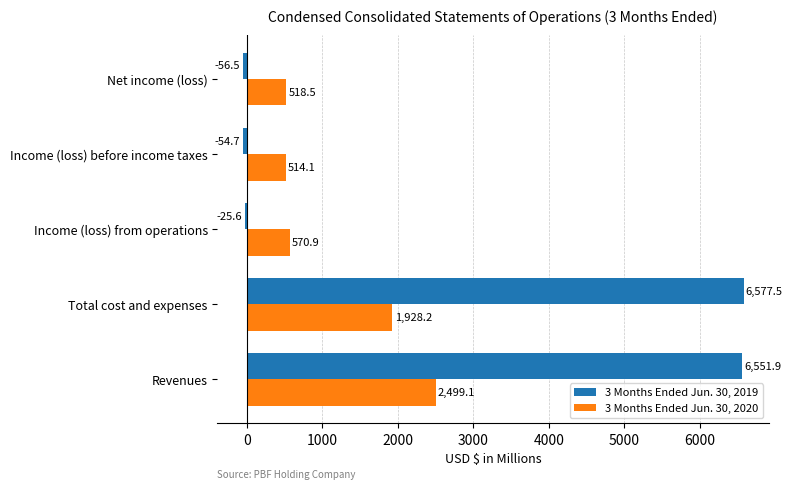

What is the minimum value for 3 Months Ended Jun. 30, 2020?

514.1